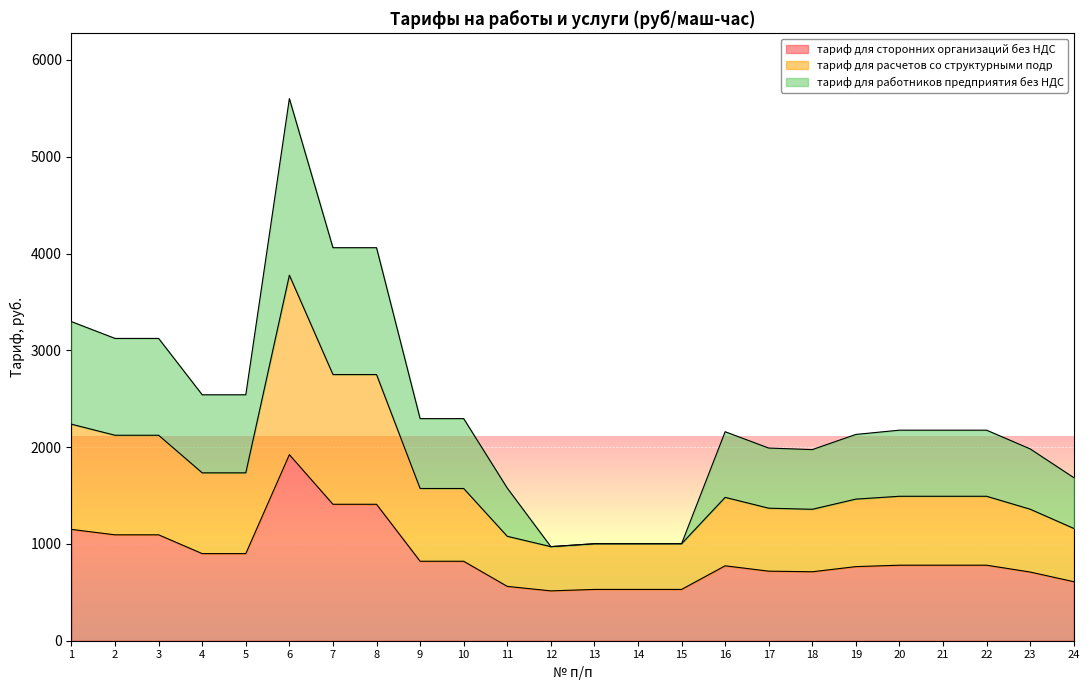

The value of тариф для сторонних организаций без НДС at 12 is 514.9. True or false?

True